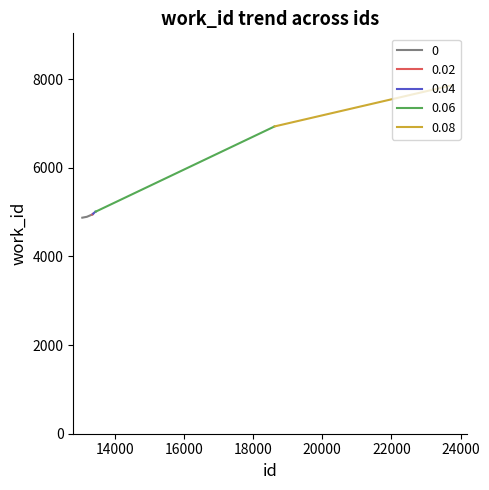

Which category has the highest value across all series?

23716